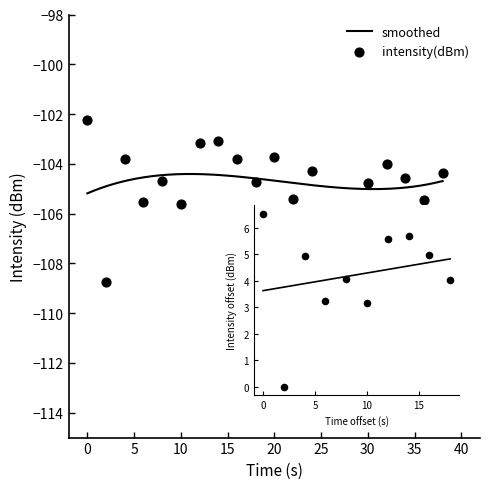

What is the change in value from 20 to 30?

-1.1